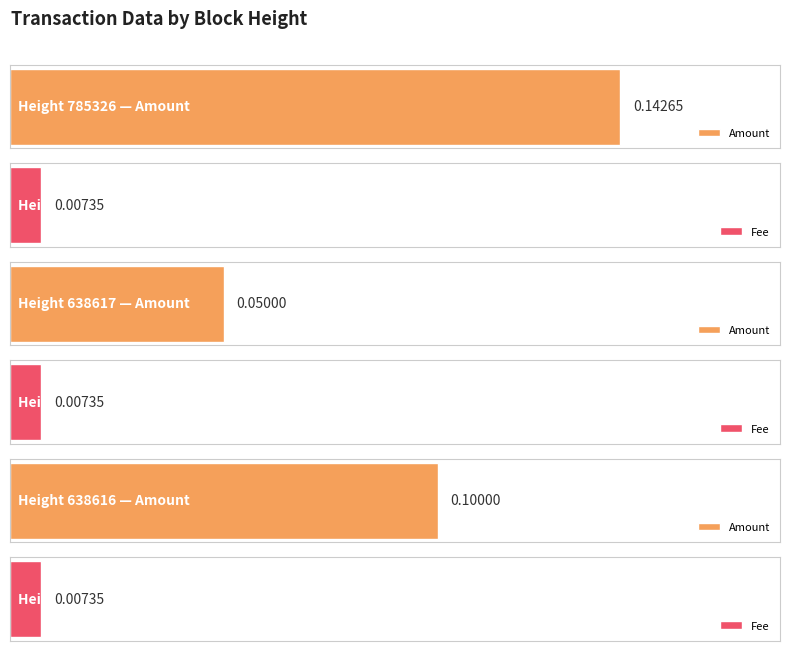

Are the bars horizontal?

Yes